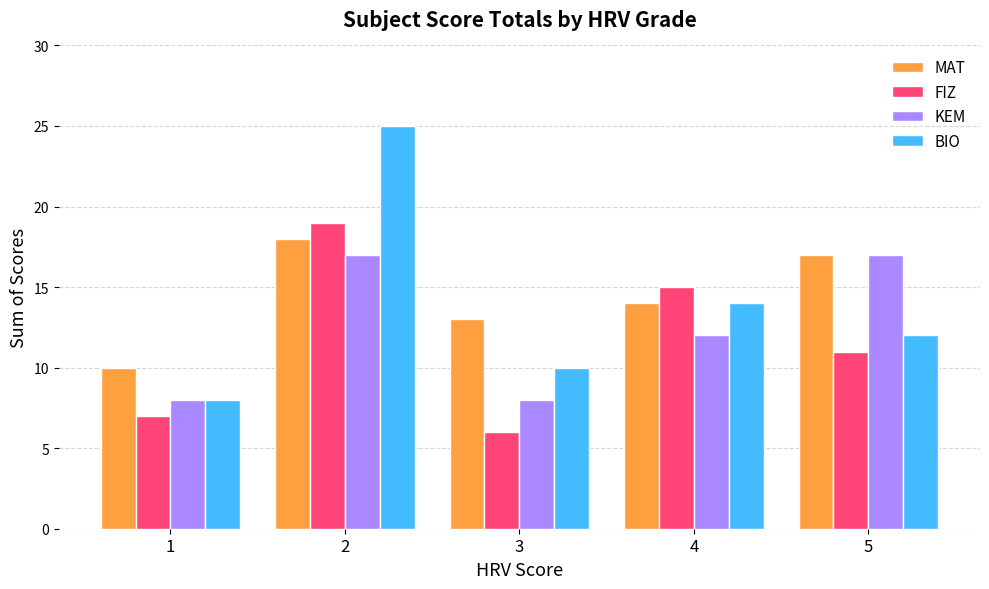

Rank the series at 2 from highest to lowest value.

BIO, FIZ, MAT, KEM